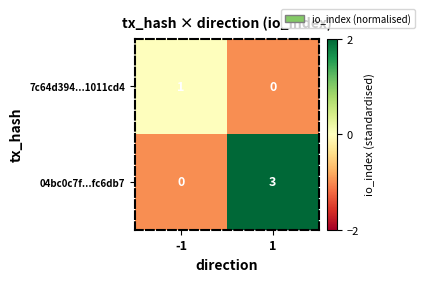

Reading left to right, what are all the values shown in this chart?

7c64d394...1011cd4: -1=1	1=0
04bc0c7f...fc6db7: -1=0	1=3